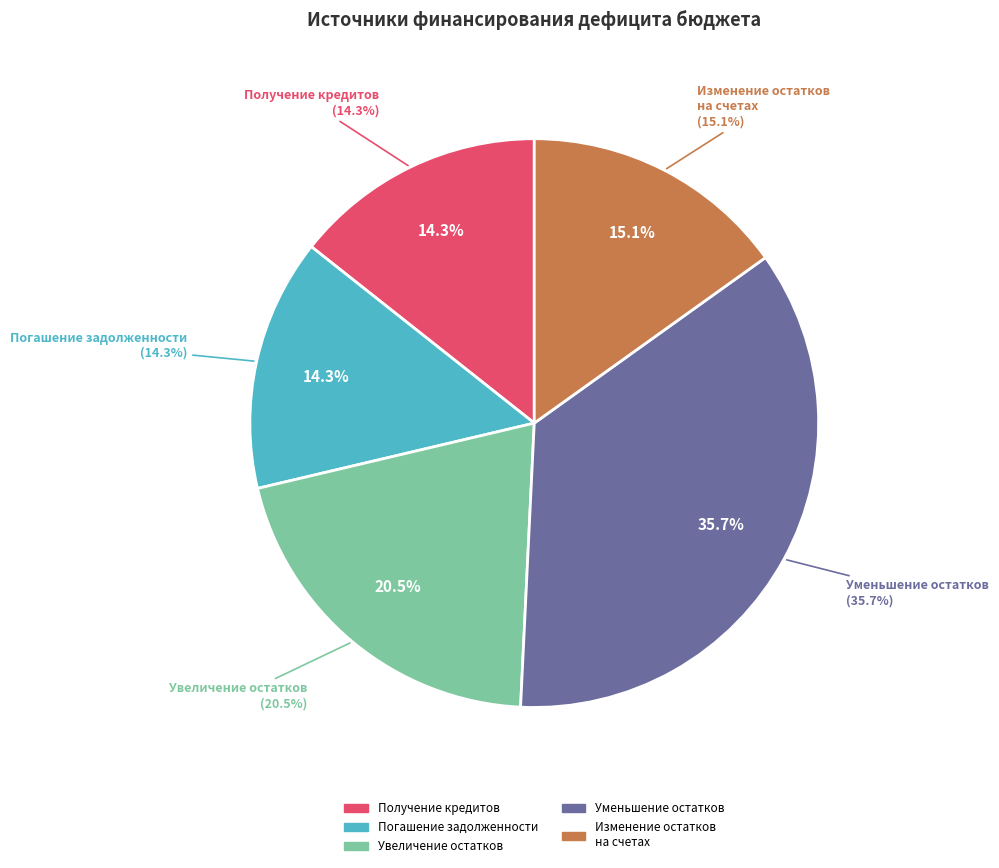

Is it true that Погашение бюджетами сельских поселений is 2% of the pie?

False